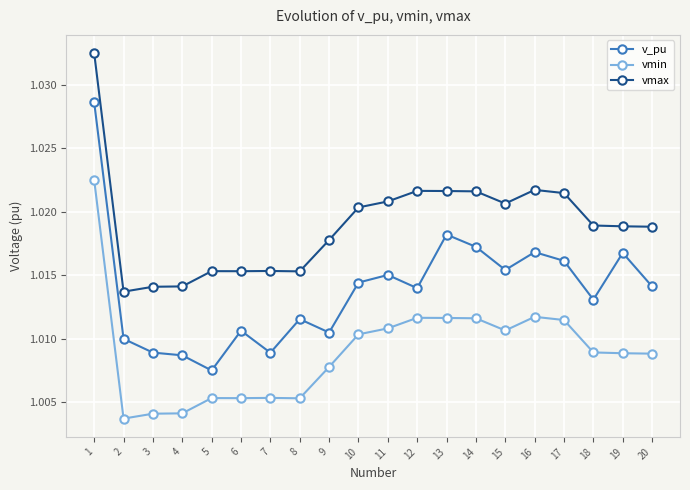

True or false: vmax and vmin intersect in this chart.

False